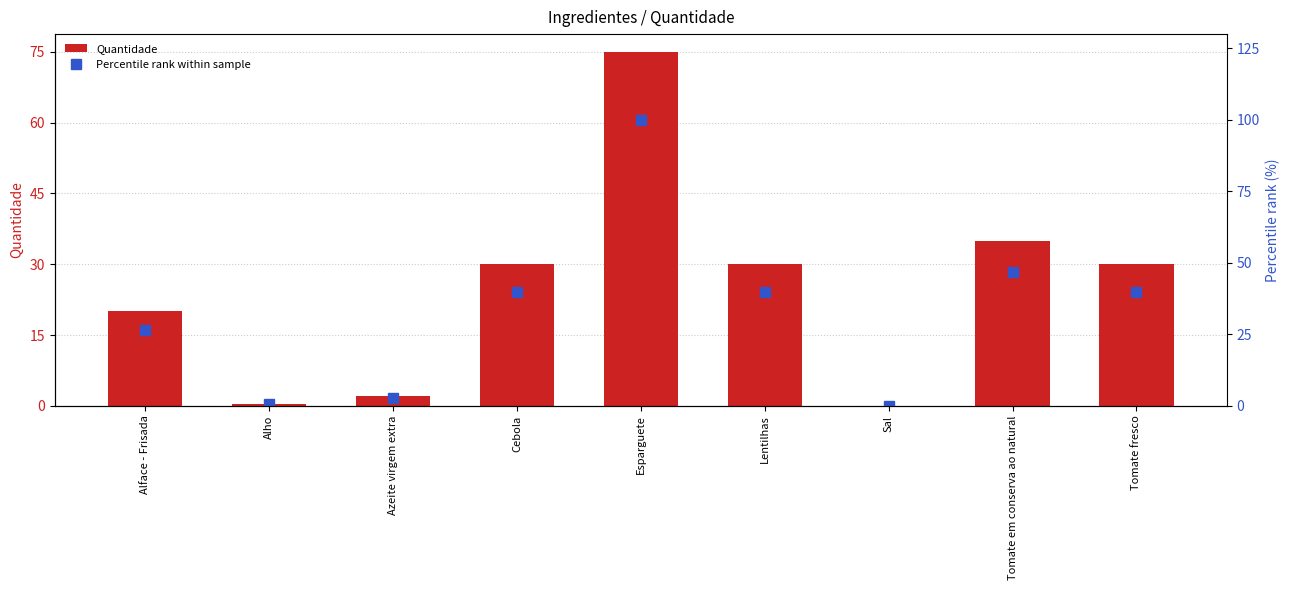

Which category has the lowest value across all series?

Sal